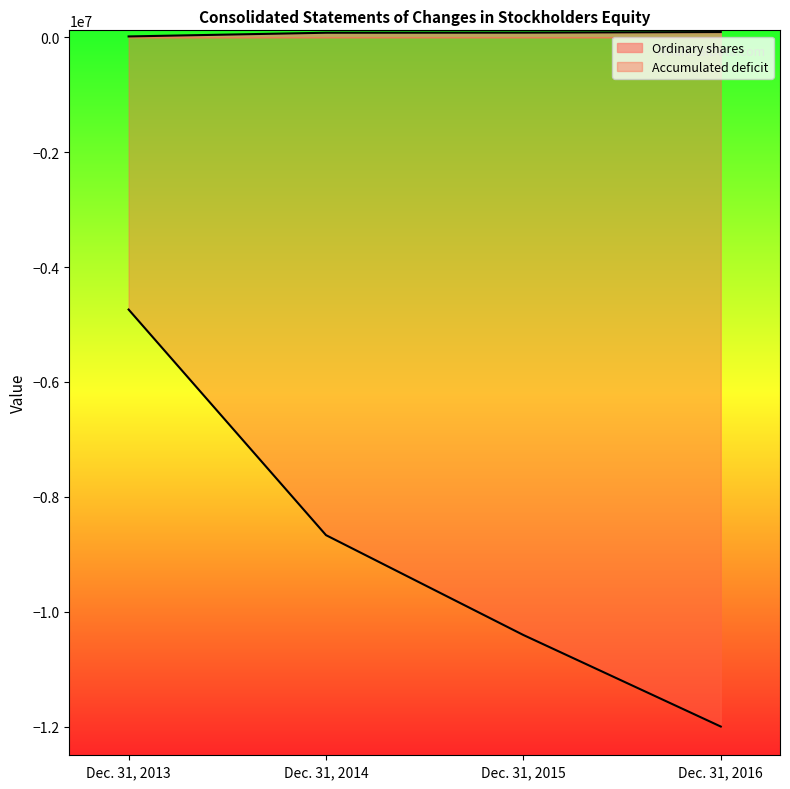

Which series has the largest total across all categories?

Ordinary shares